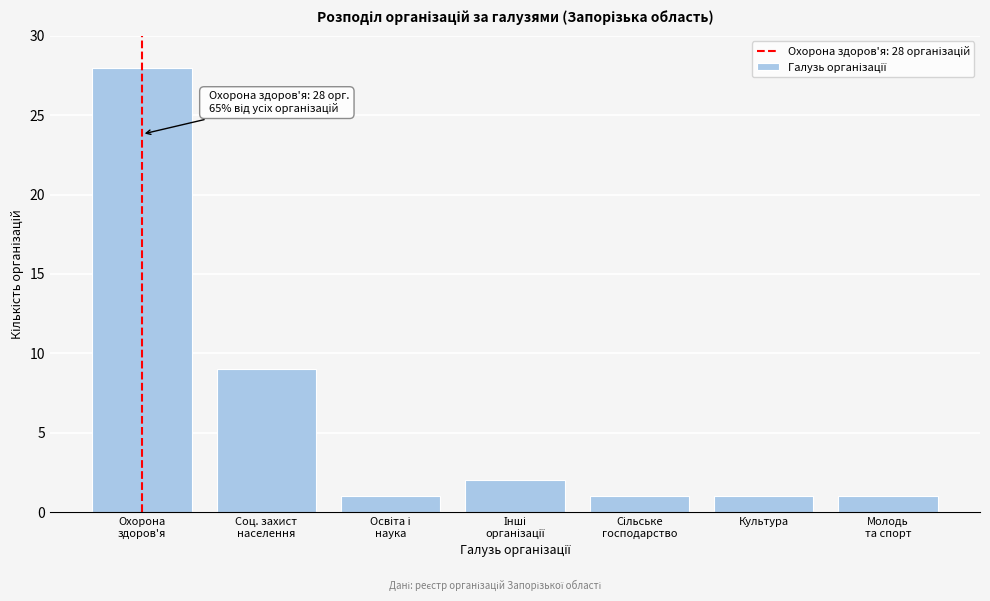

Reading left to right, what are all the values shown in this chart?

28	9	1	2	1	1	1